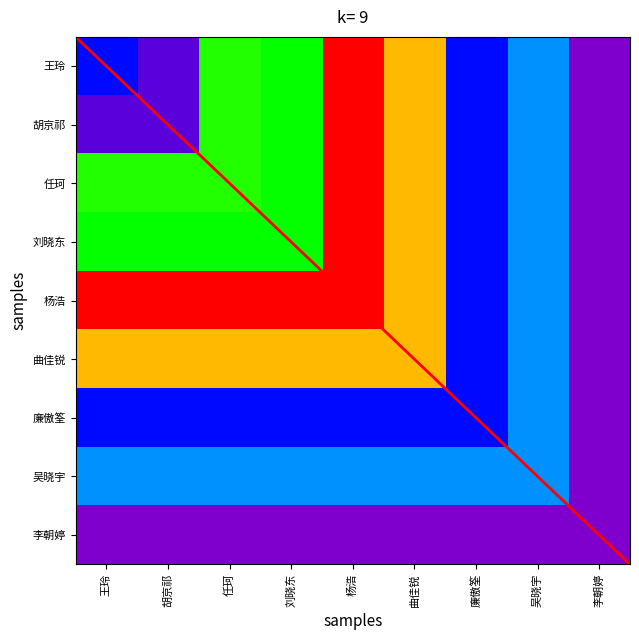

Which series has the widest spread of values?

王玲